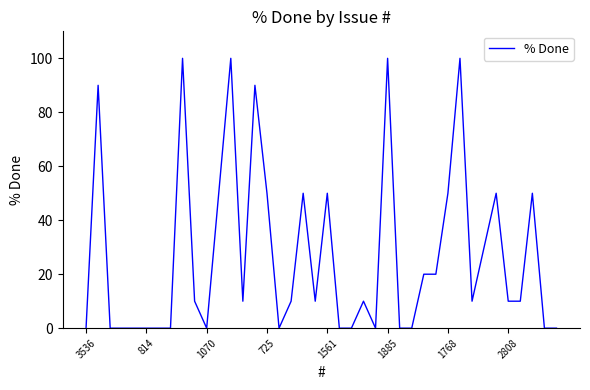

True or false: there are more than 1 points higher than both neighbors.

True